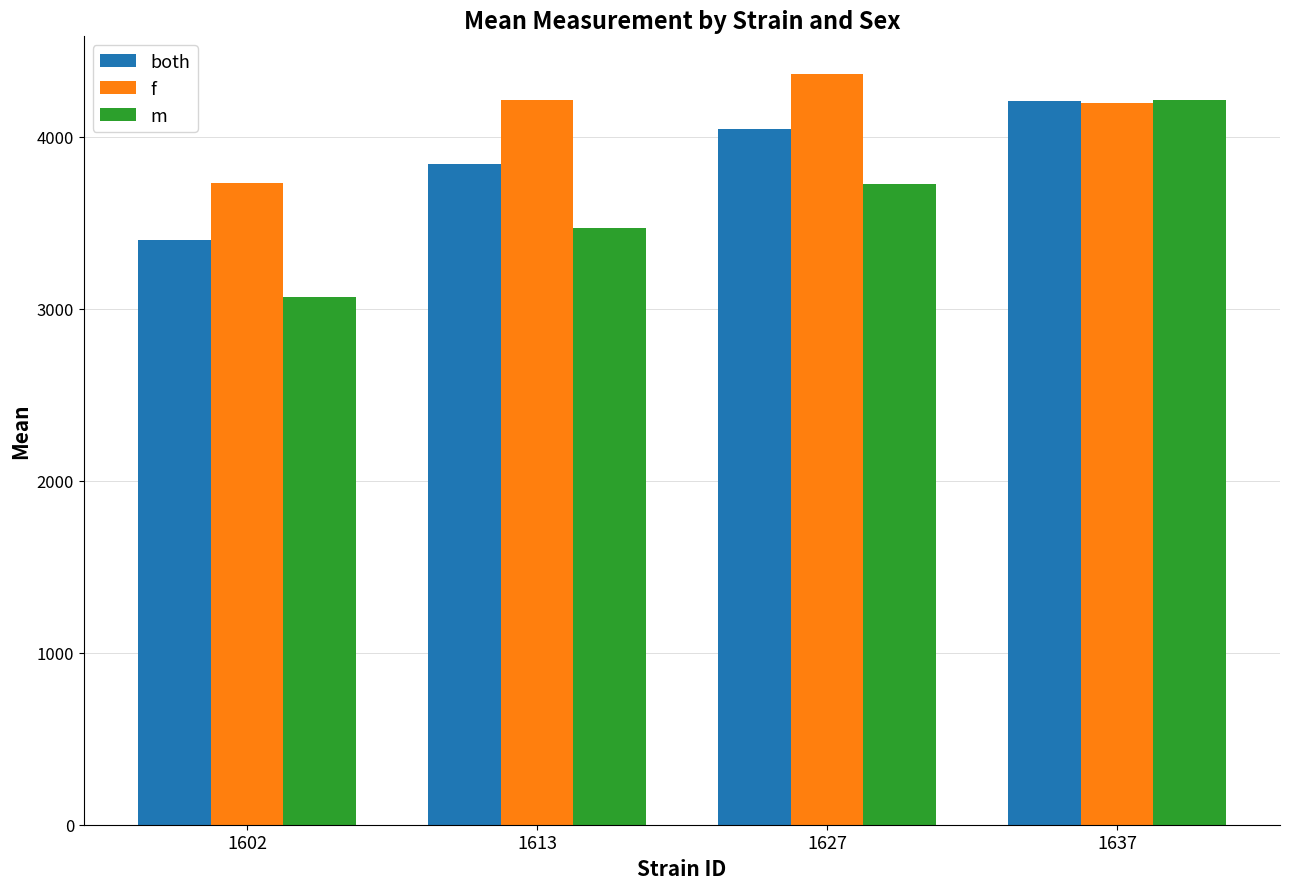

Reading left to right, list all the values displayed in this chart.

both: 1602=3398.1	1613=3843.1	1627=4044.0	1637=4204.7
f: 1602=3728.6	1613=4214.6	1627=4364.7	1637=4196.2
m: 1602=3067.6	1613=3471.6	1627=3723.3	1637=4213.2